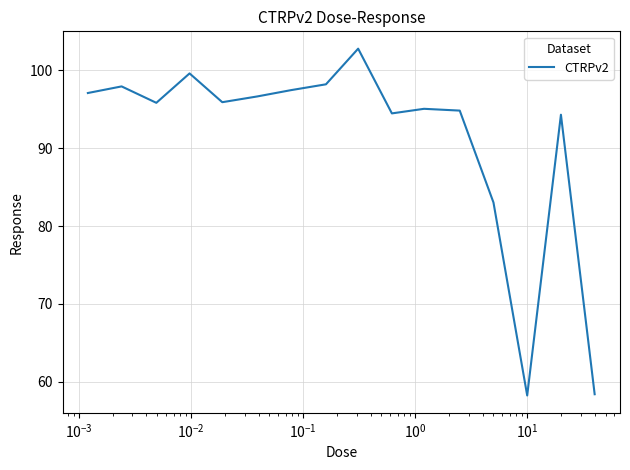

What is the maximum value shown in the chart?

102.8